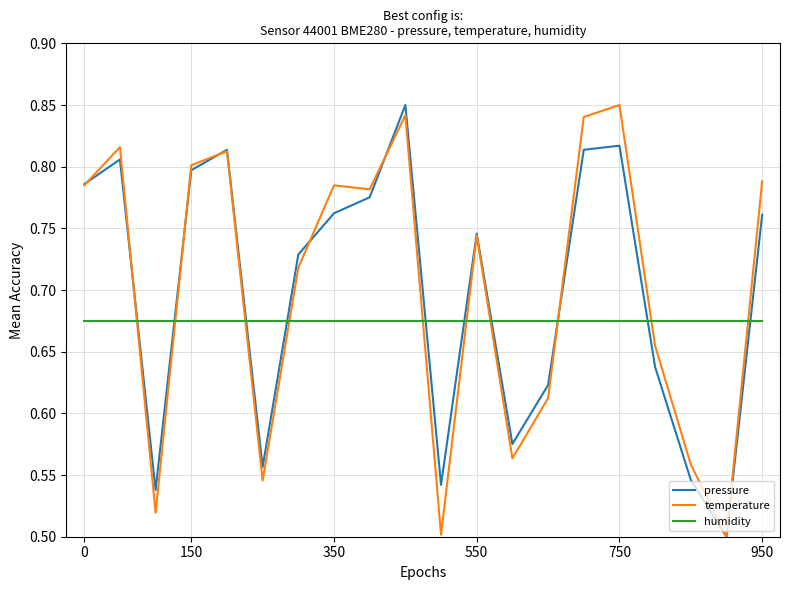

How many intersections are there between humidity and pressure?

10